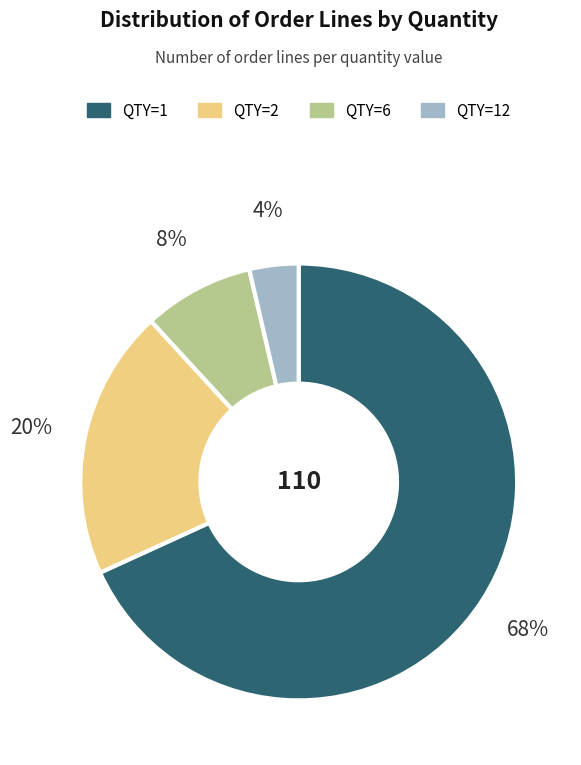

Does any single category account for the majority?

Yes